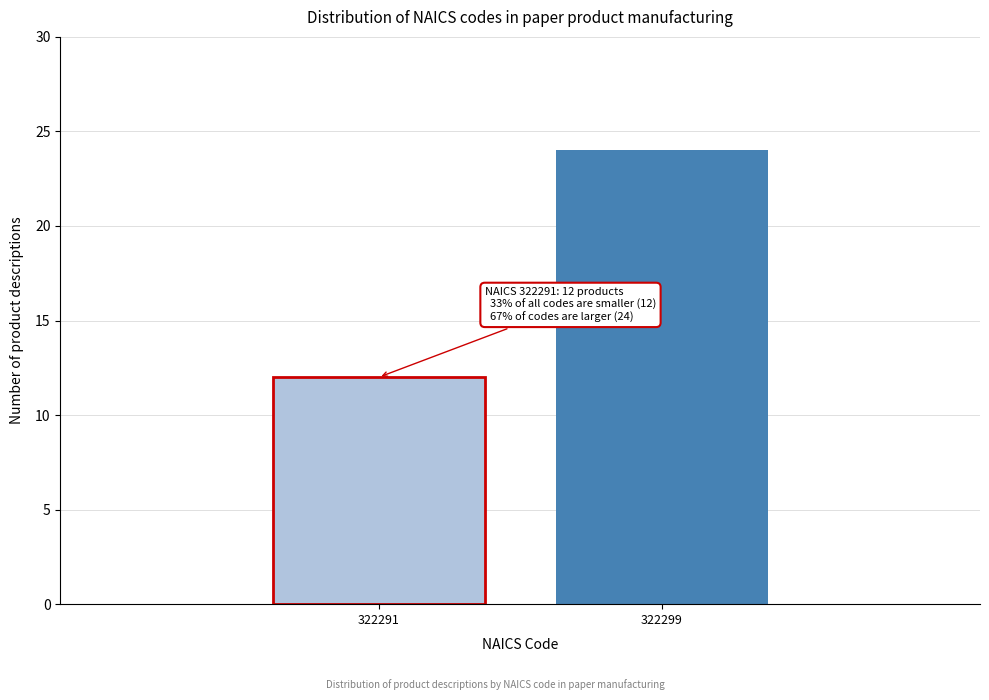

Reading left to right, list all the values displayed in this chart.

322291=12	322299=24